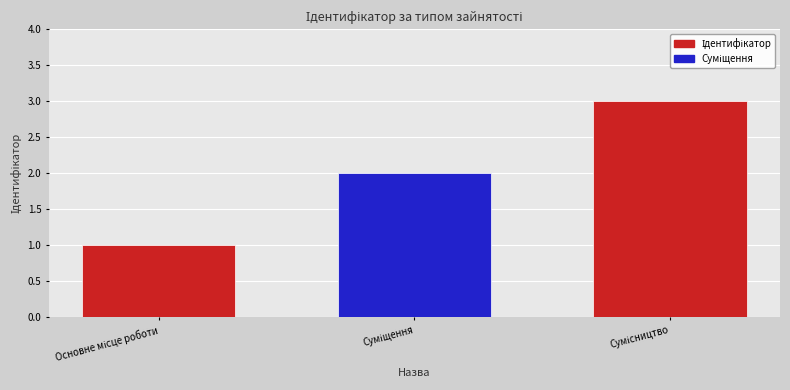

What is the maximum value shown in the chart?

3